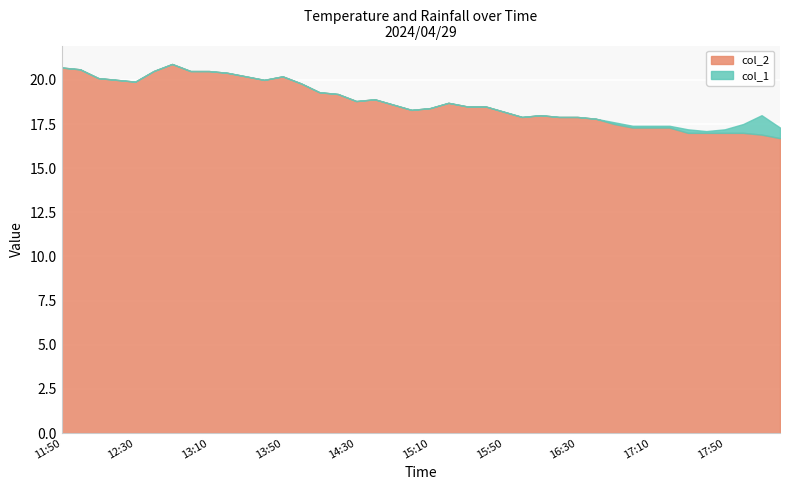

Reading left to right, list all the values displayed in this chart.

col_2: 11:50=20.7	12:00=20.6	12:10=20.1	12:20=20.0	12:30=19.9	12:40=20.5	12:50=20.9	13:00=20.5	13:10=20.5	13:20=20.4	13:30=20.2	13:40=20.0	13:50=20.2	14:00=19.8	14:10=19.3	14:20=19.2	14:30=18.8	14:40=18.9	14:50=18.6	15:00=18.3	15:10=18.4	15:20=18.7	15:30=18.5	15:40=18.5	15:50=18.2	16:00=17.9	16:10=18.0	16:20=17.9	16:30=17.9	16:40=17.8	16:50=17.5	17:00=17.3	17:10=17.3	17:20=17.3	17:30=17.0	17:40=17.0	17:50=17.0	18:00=17.0	18:10=16.9	18:20=16.7
col_1: 11:50=0.0	12:00=0.0	12:10=0.0	12:20=0.0	12:30=0.0	12:40=0.0	12:50=0.0	13:00=0.0	13:10=0.0	13:20=0.0	13:30=0.0	13:40=0.0	13:50=0.0	14:00=0.0	14:10=0.0	14:20=0.0	14:30=0.0	14:40=0.0	14:50=0.0	15:00=0.0	15:10=0.0	15:20=0.0	15:30=0.0	15:40=0.0	15:50=0.0	16:00=0.0	16:10=0.0	16:20=0.0	16:30=0.0	16:40=0.0	16:50=0.1	17:00=0.1	17:10=0.1	17:20=0.1	17:30=0.2	17:40=0.1	17:50=0.2	18:00=0.5	18:10=1.1	18:20=0.6